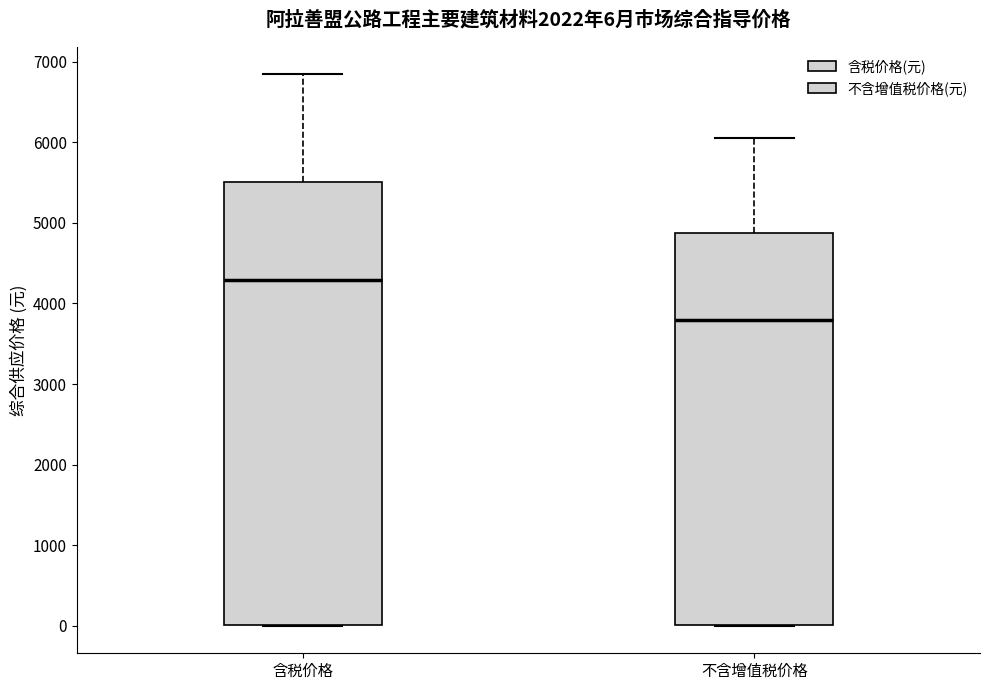

Which box's median line is the highest?

含税价格